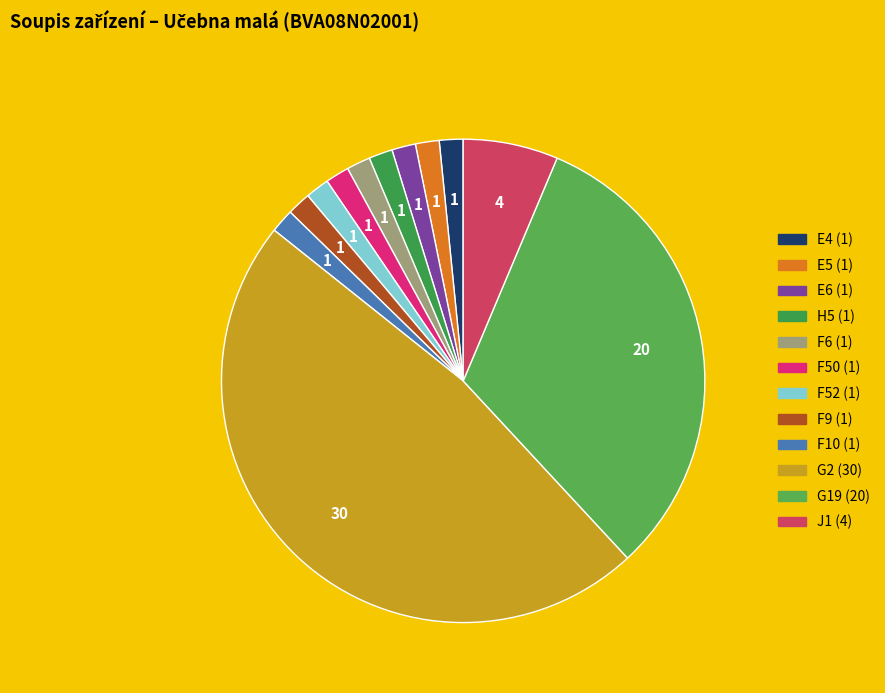

How many slices are in this pie chart?

12